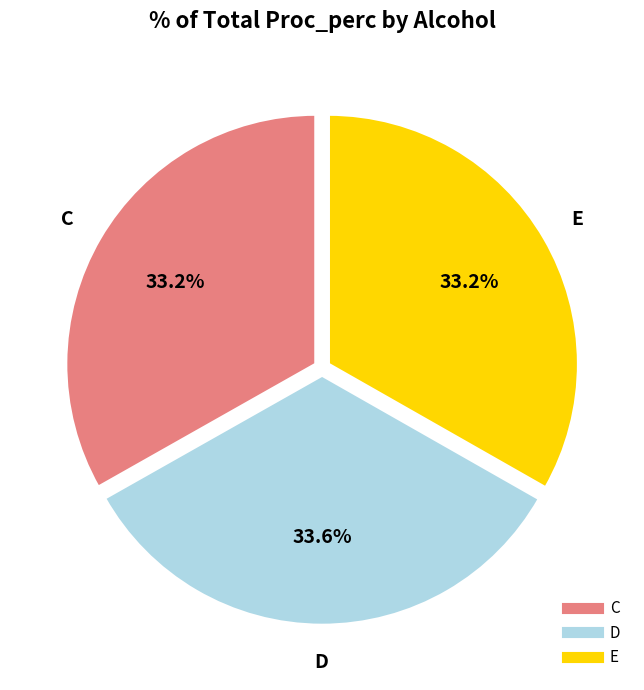

What percentage do D and C together represent?

66.8%